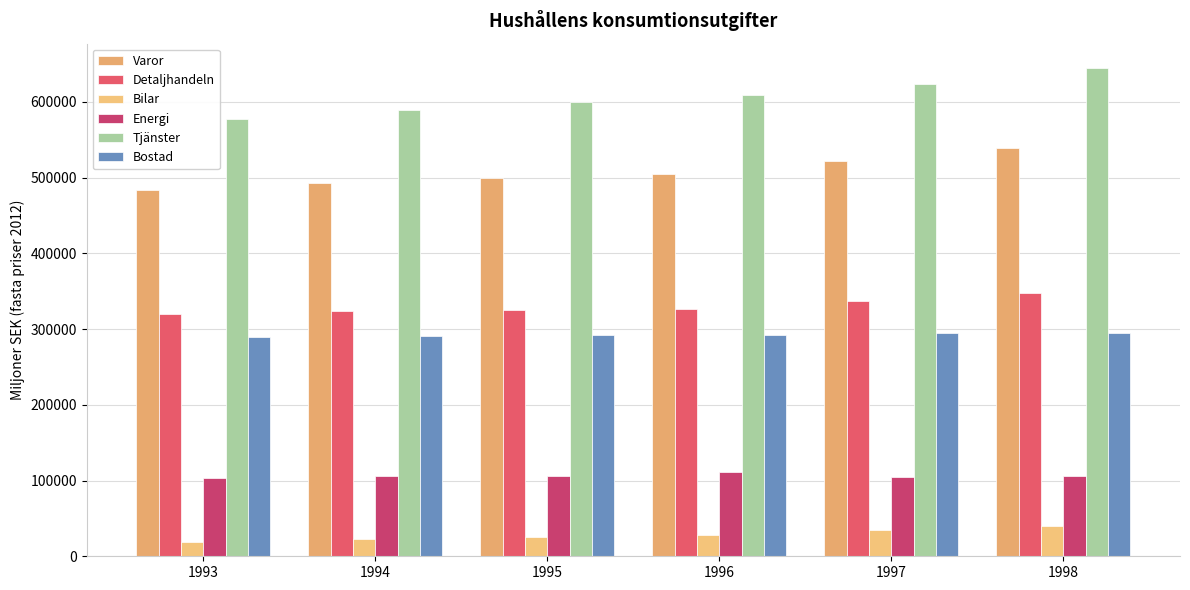

What is the average value of the Energi series?

106378.6